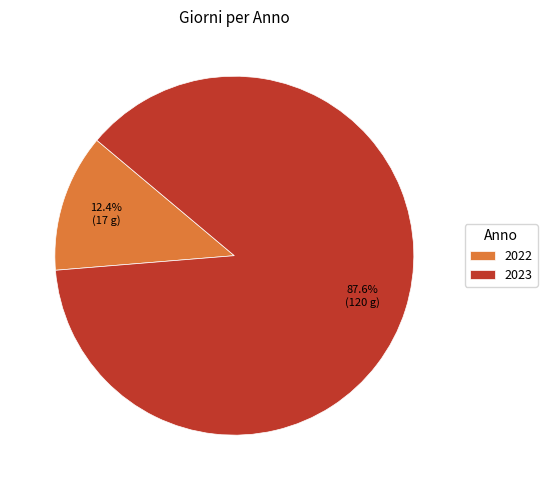

Rank the categories by value from highest to lowest.

2023, 2022